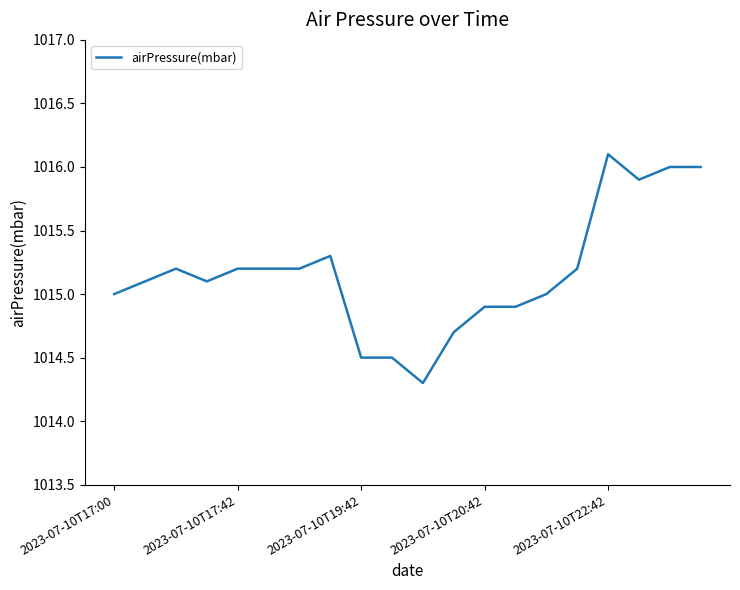

What is the minimum value shown in the chart?

1014.3